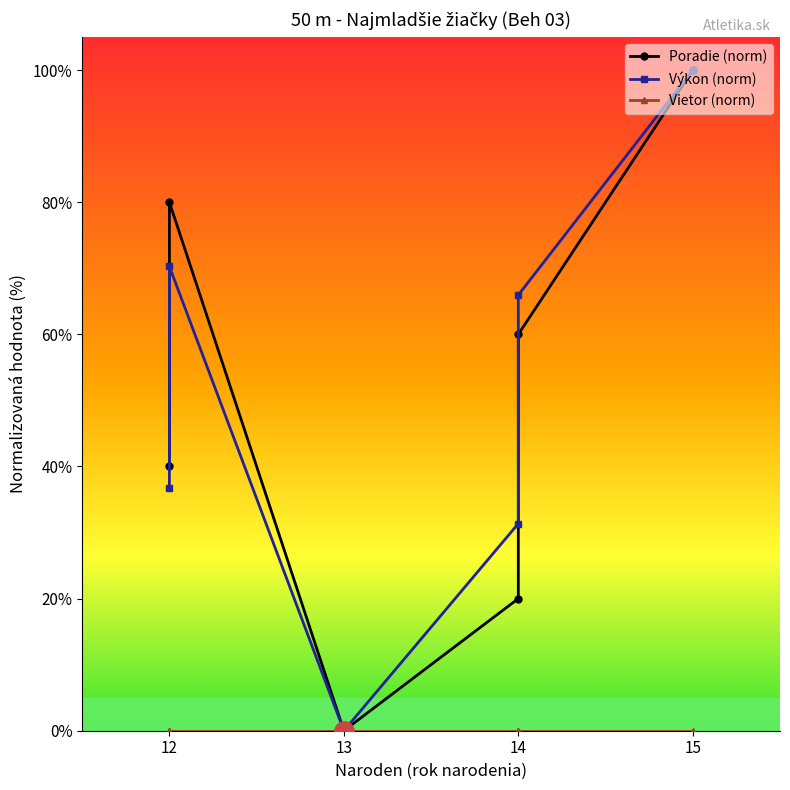

True or false: Vietor (norm) has more than 1 points higher than both neighbors.

False